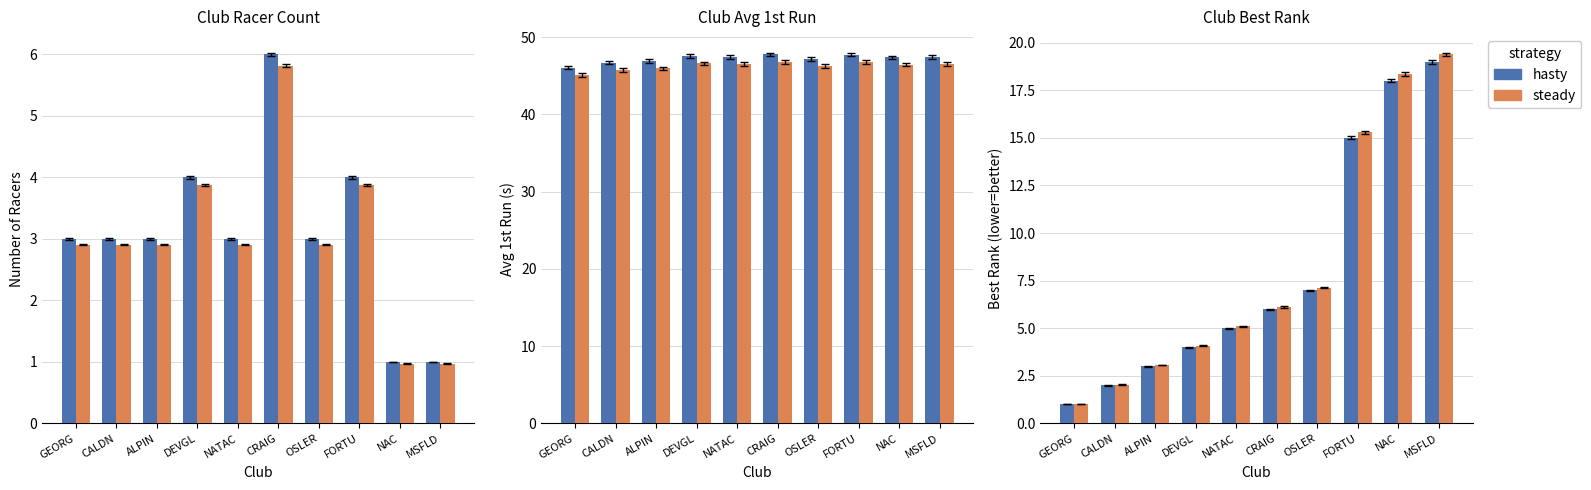

Is the value of avg_run at MSFLD greater than the value of adj_count at DEVGL?

Yes